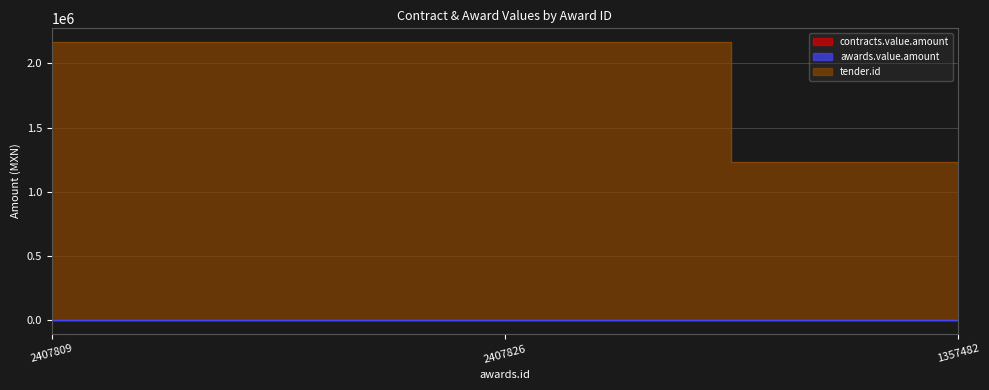

What is the minimum value shown in the chart?

220.8